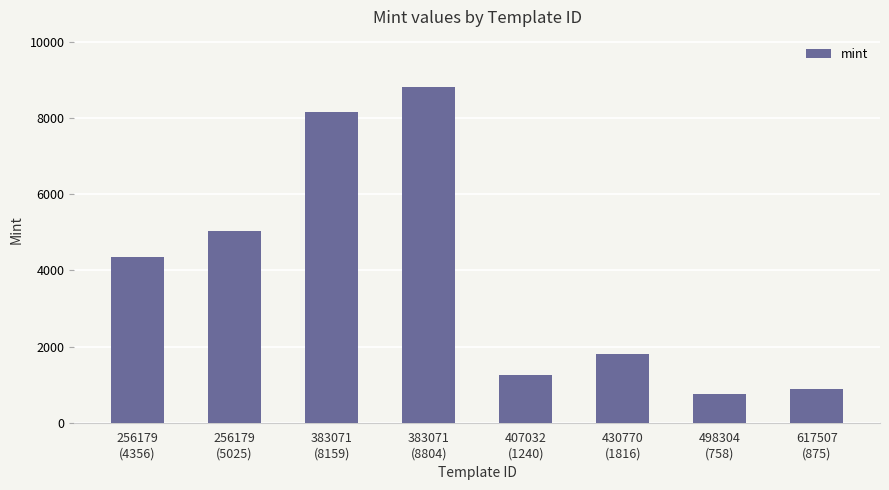

Reading left to right, extract all data points from this chart.

4356	5025	8159	8804	1240	1816	758	875